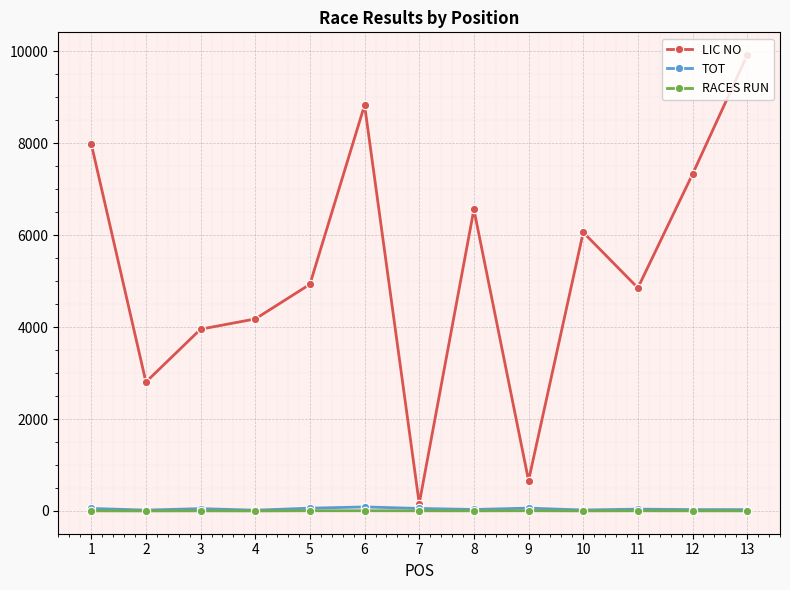

What is the maximum value shown in the chart?

9913